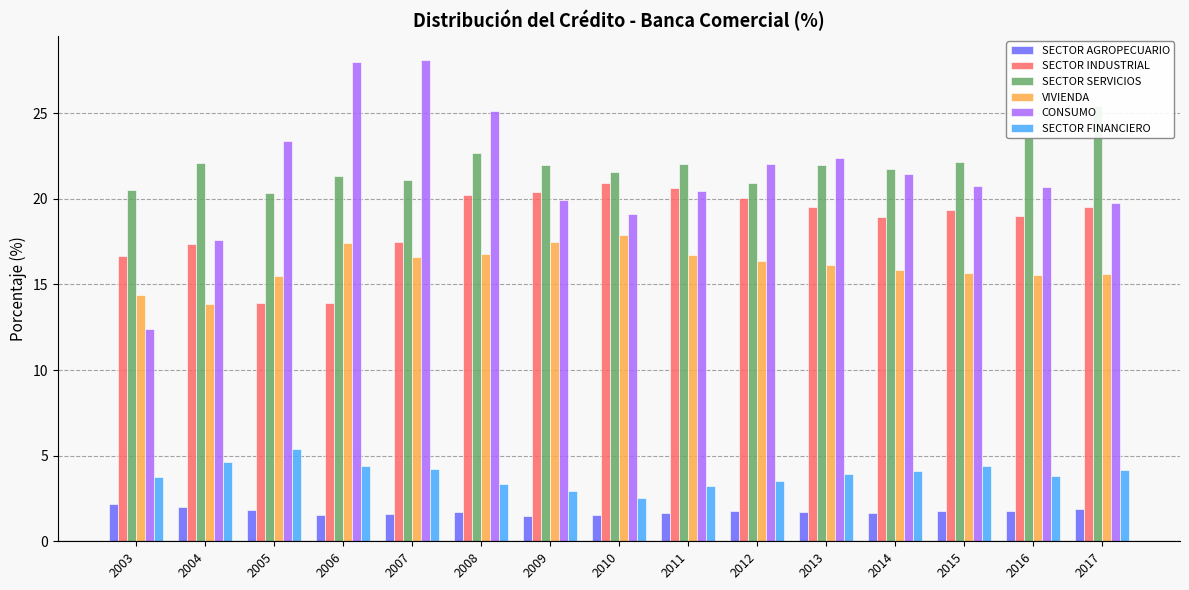

Count the number of data series in this chart.

6